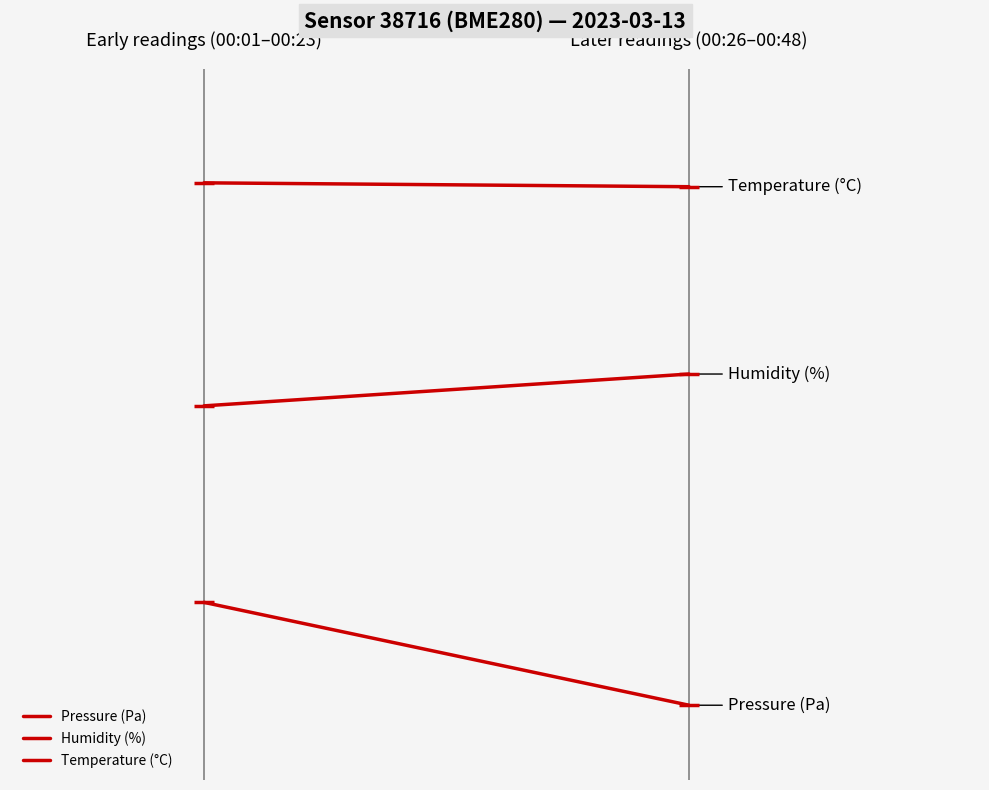

What is the greatest value displayed?

87.4